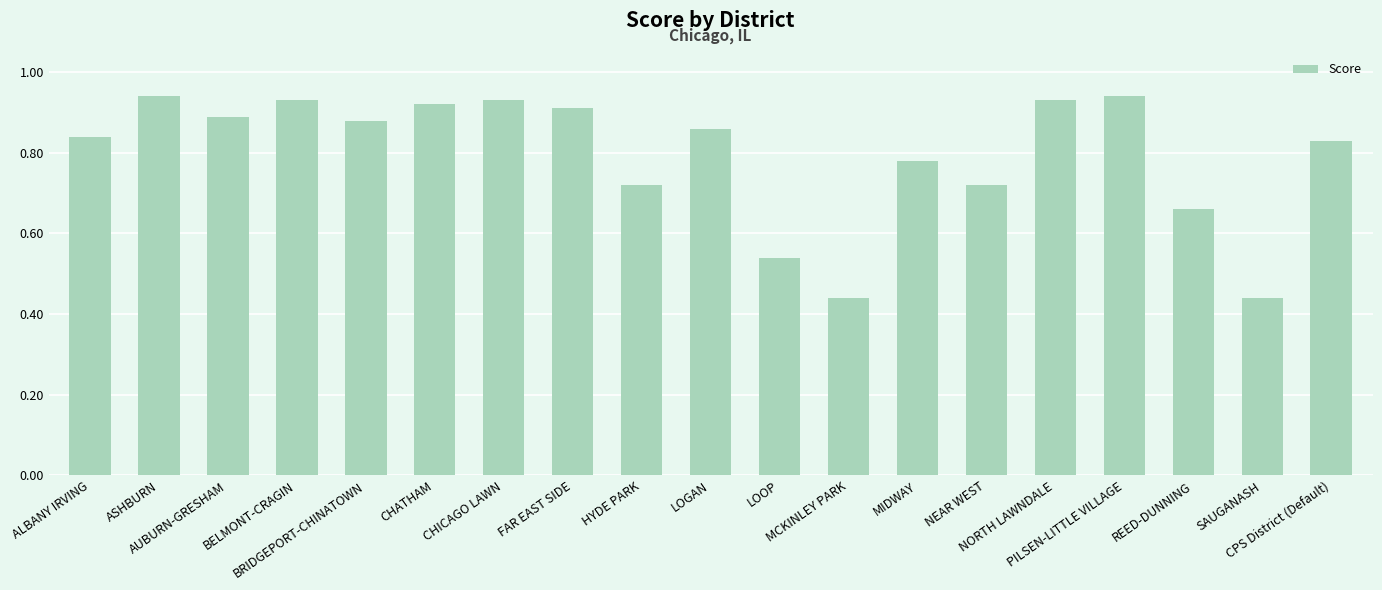

How many values are between 0 and 1?

19